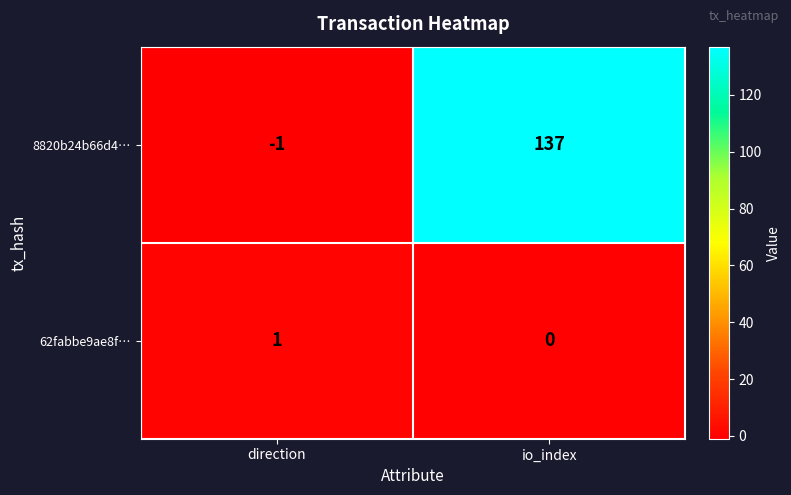

Between direction and io_index, which series saw the biggest shift?

8820b24b66d4…